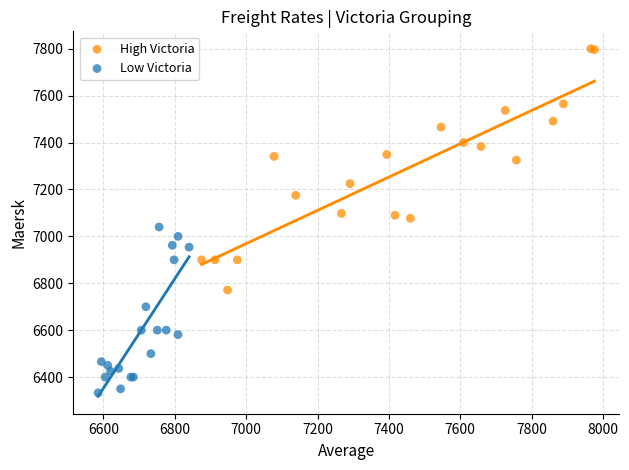

Which series contains the highest Y value?

High Victoria